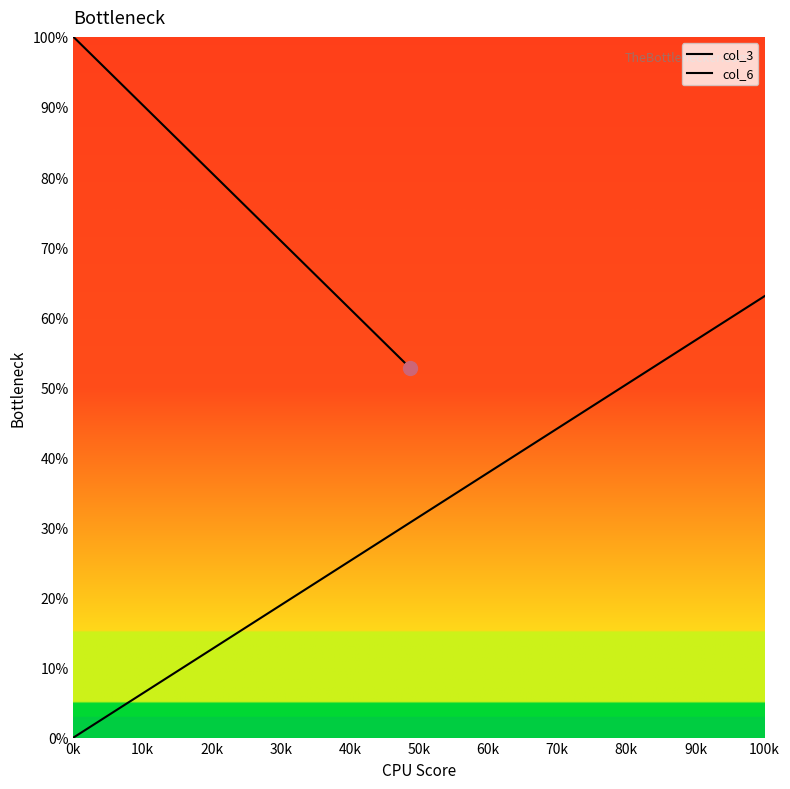

Between 36 and 40, which is larger?

40